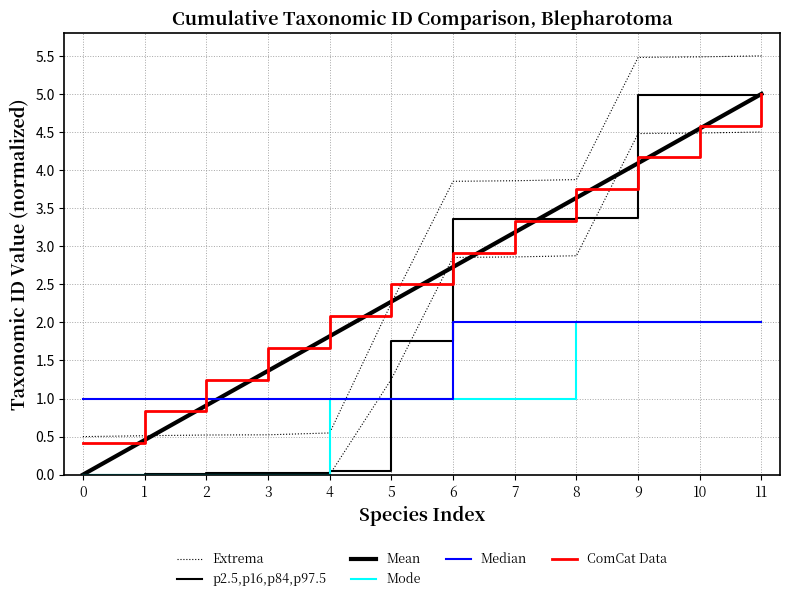

Rank the series at 0 from lowest to highest value.

p2.5,p16,p84,p97.5, Mean, Mode, ComCat Data, Extrema, Median